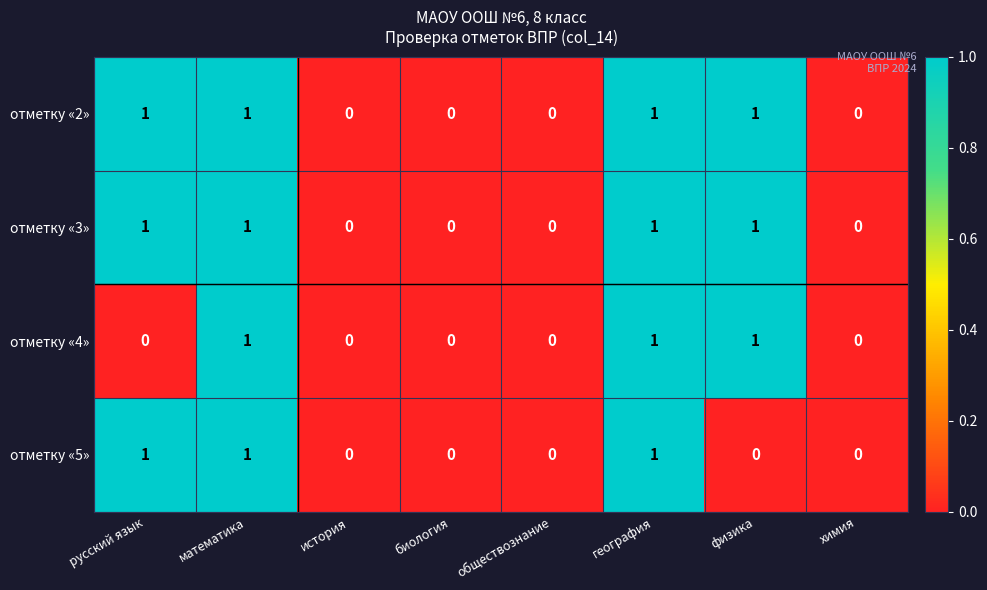

The value of отметку «3» at математика is 0. True or false?

False